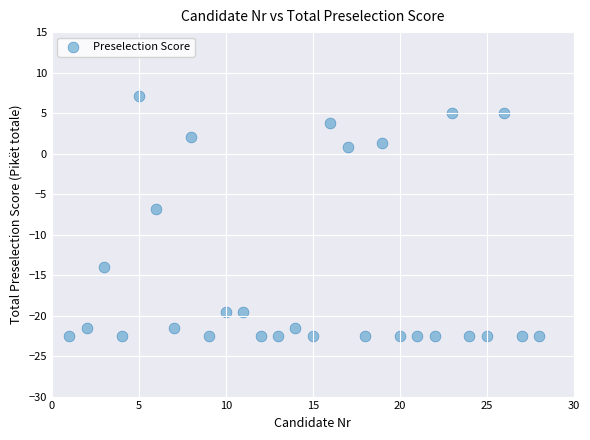

What is the range of Y values (max minus min)?

29.6